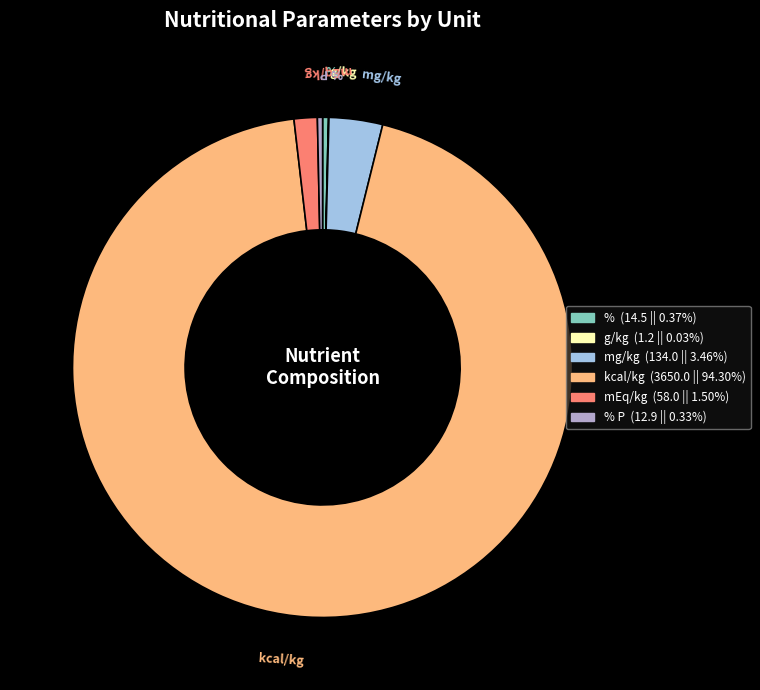

Is it true that kcal/kg is 99% of the pie?

False